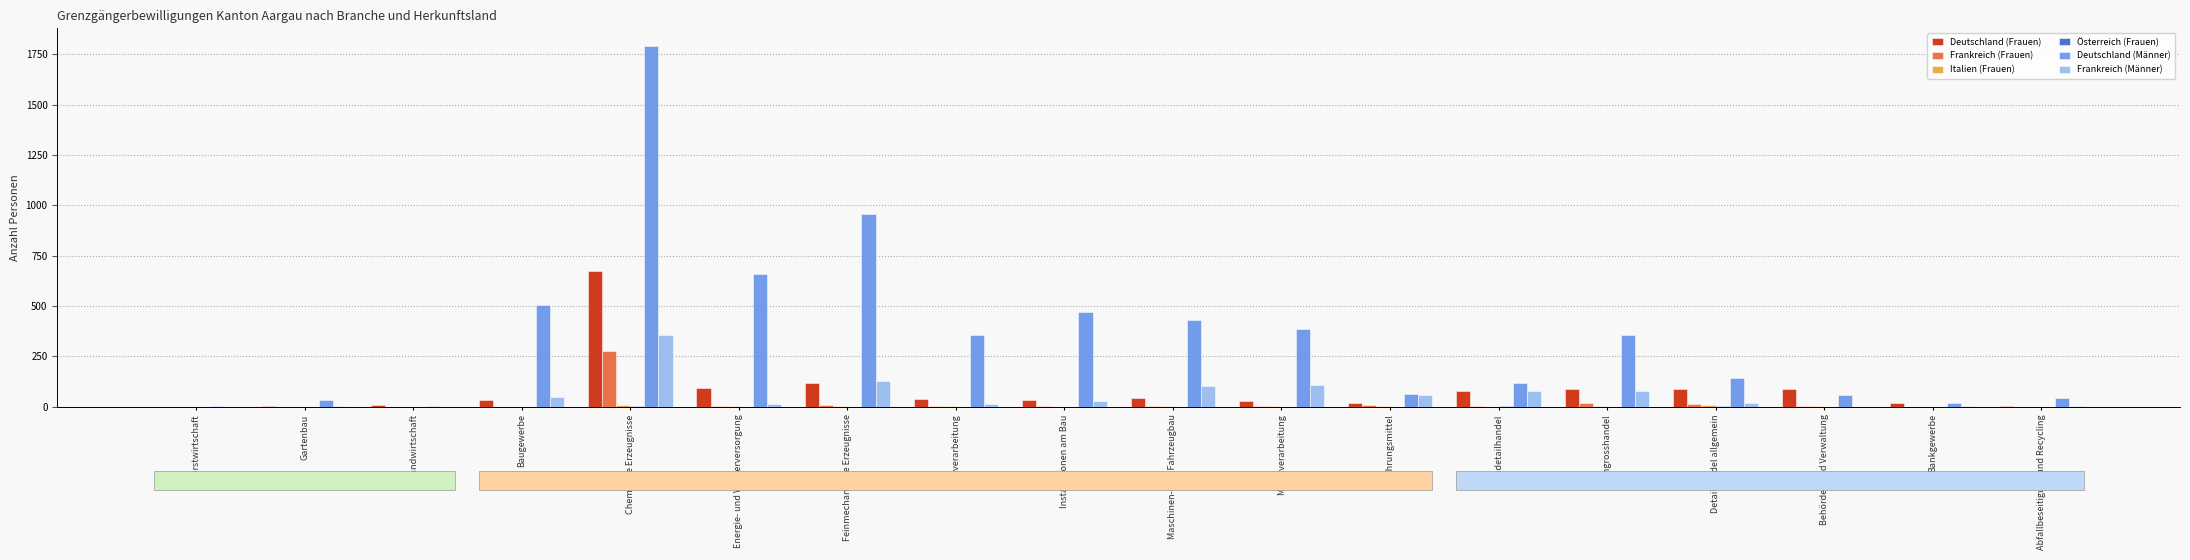

The Frankreich (Frauen) series shows 14 at Detailhandel allgemein. True or false?

True